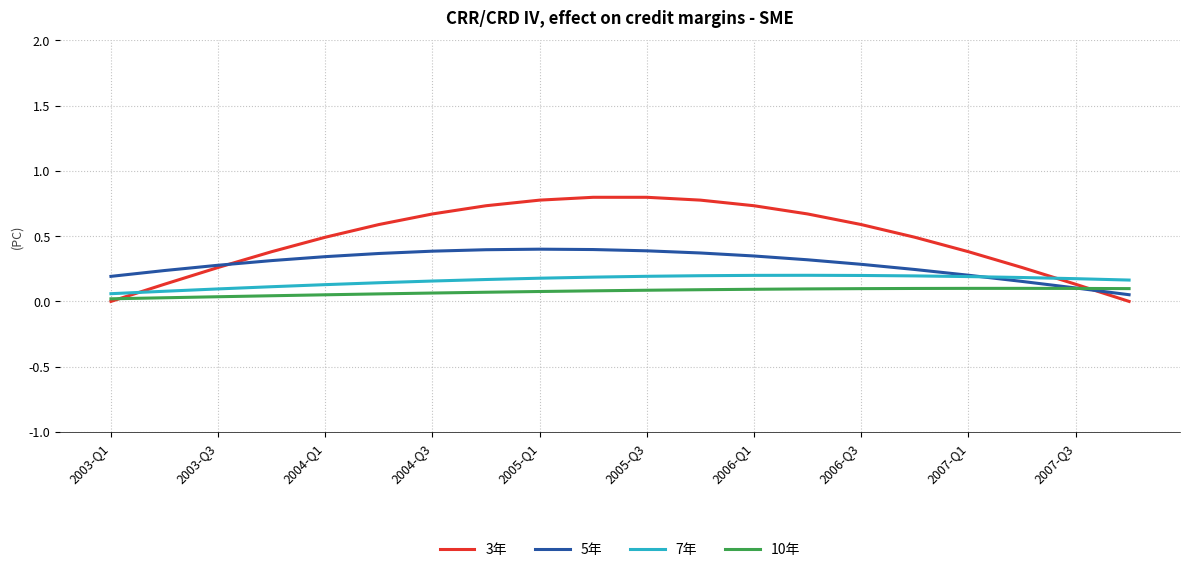

Which series has the widest spread of values?

3年